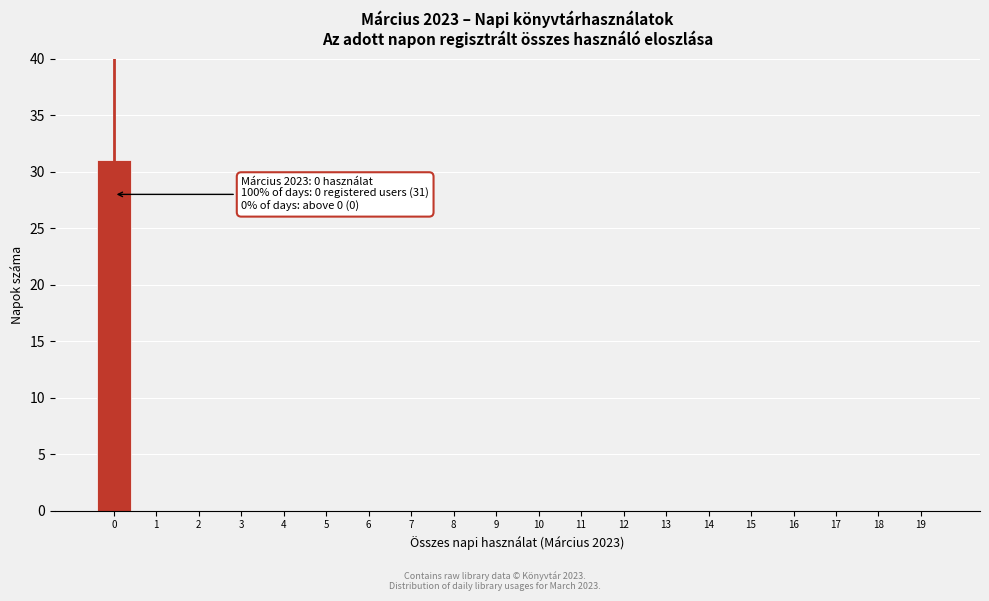

Reading left to right, transcribe all the data shown in this chart.

0=31	1=0	2=0	3=0	4=0	5=0	6=0	7=0	8=0	9=0	10=0	11=0	12=0	13=0	14=0	15=0	16=0	17=0	18=0	19=0